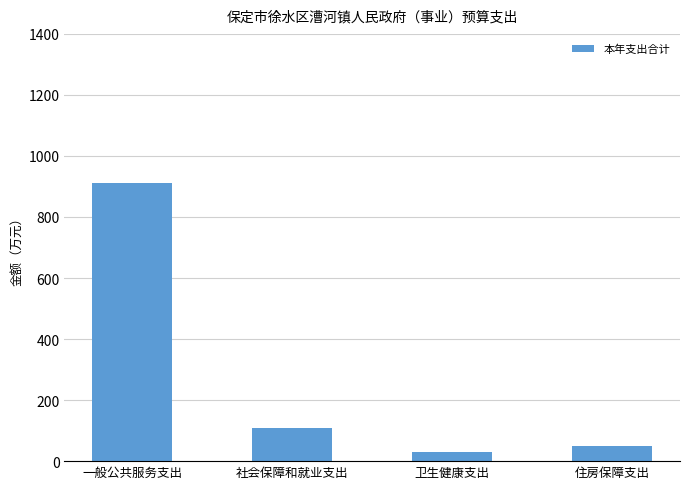

What is the difference between the maximum and minimum values?

880.1